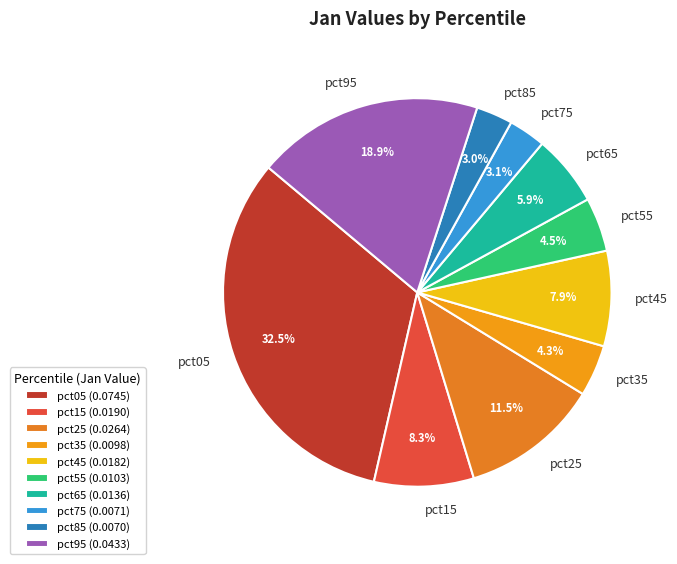

To the nearest percent, what is the difference between the pct95 and pct45 slice percentages?

11%